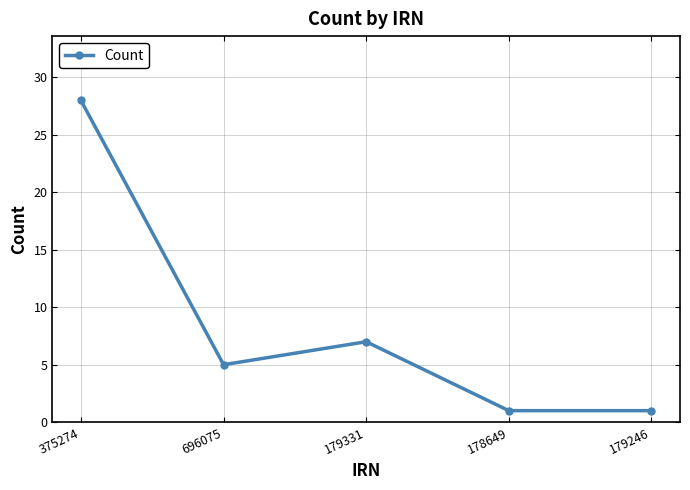

Where is the first local maximum?

179331